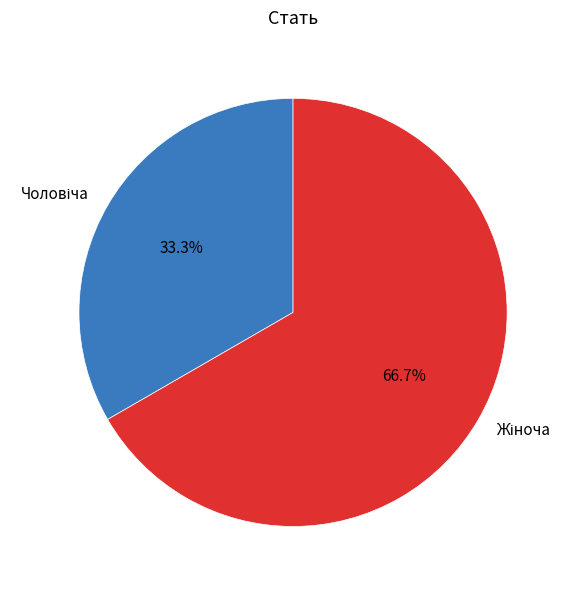

To the nearest percent, what is the difference between the largest and smallest slice percentages?

33%